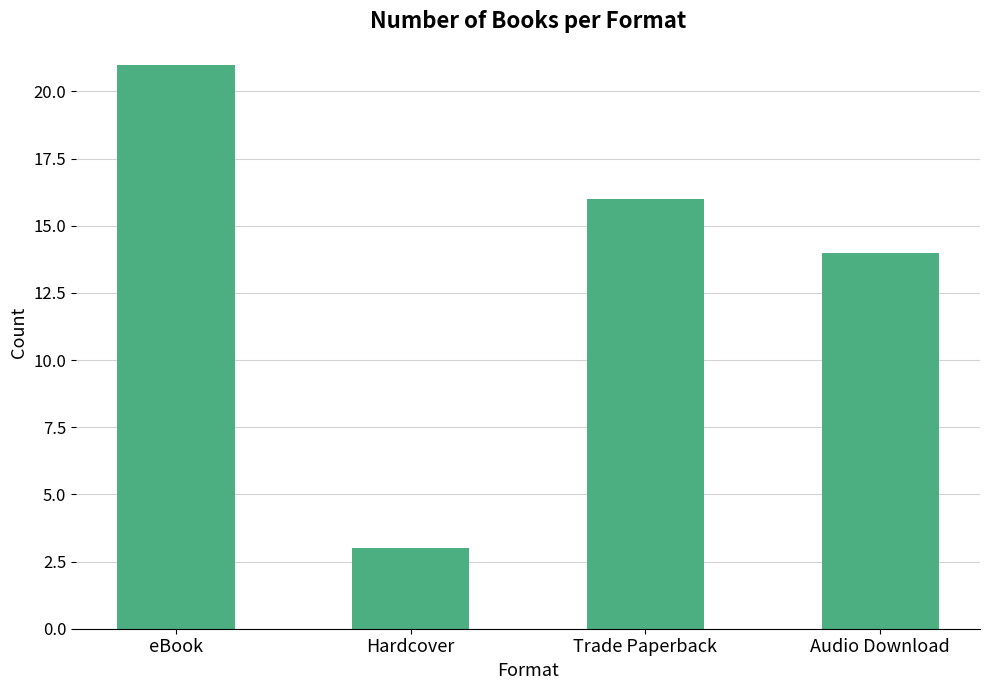

Reading right to left, list all the values displayed in this chart.

14	16	3	21